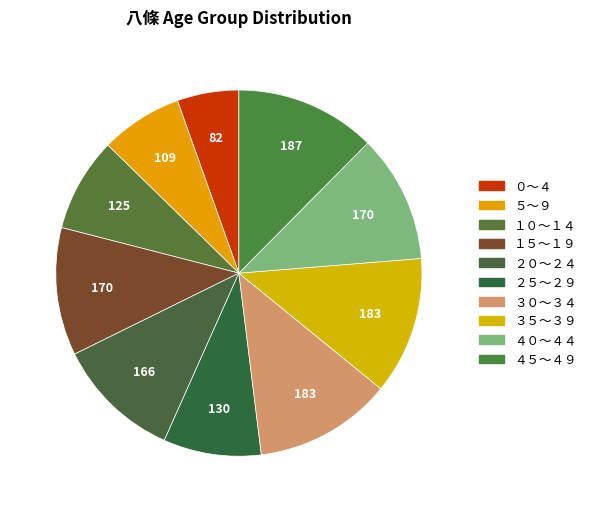

Does any single category account for the majority?

No